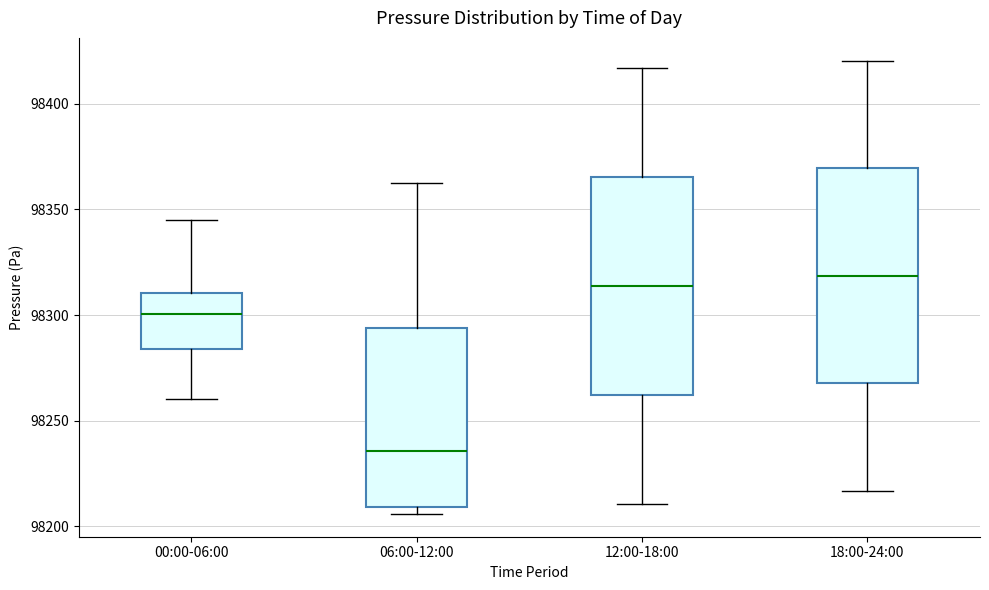

Reading left to right, read every box against the y-axis: the position of its median line, the range the box covers, and the ends of its whiskers. The values are not printed on the chart, so give them approximately, as read against the axis.

00:00-06:00: median 98300, box 98285 to 98310, whiskers 98260 to 98345
06:00-12:00: median 98235, box 98210 to 98295, whiskers 98205 to 98360
12:00-18:00: median 98315, box 98260 to 98365, whiskers 98210 to 98415
18:00-24:00: median 98320, box 98270 to 98370, whiskers 98215 to 98420